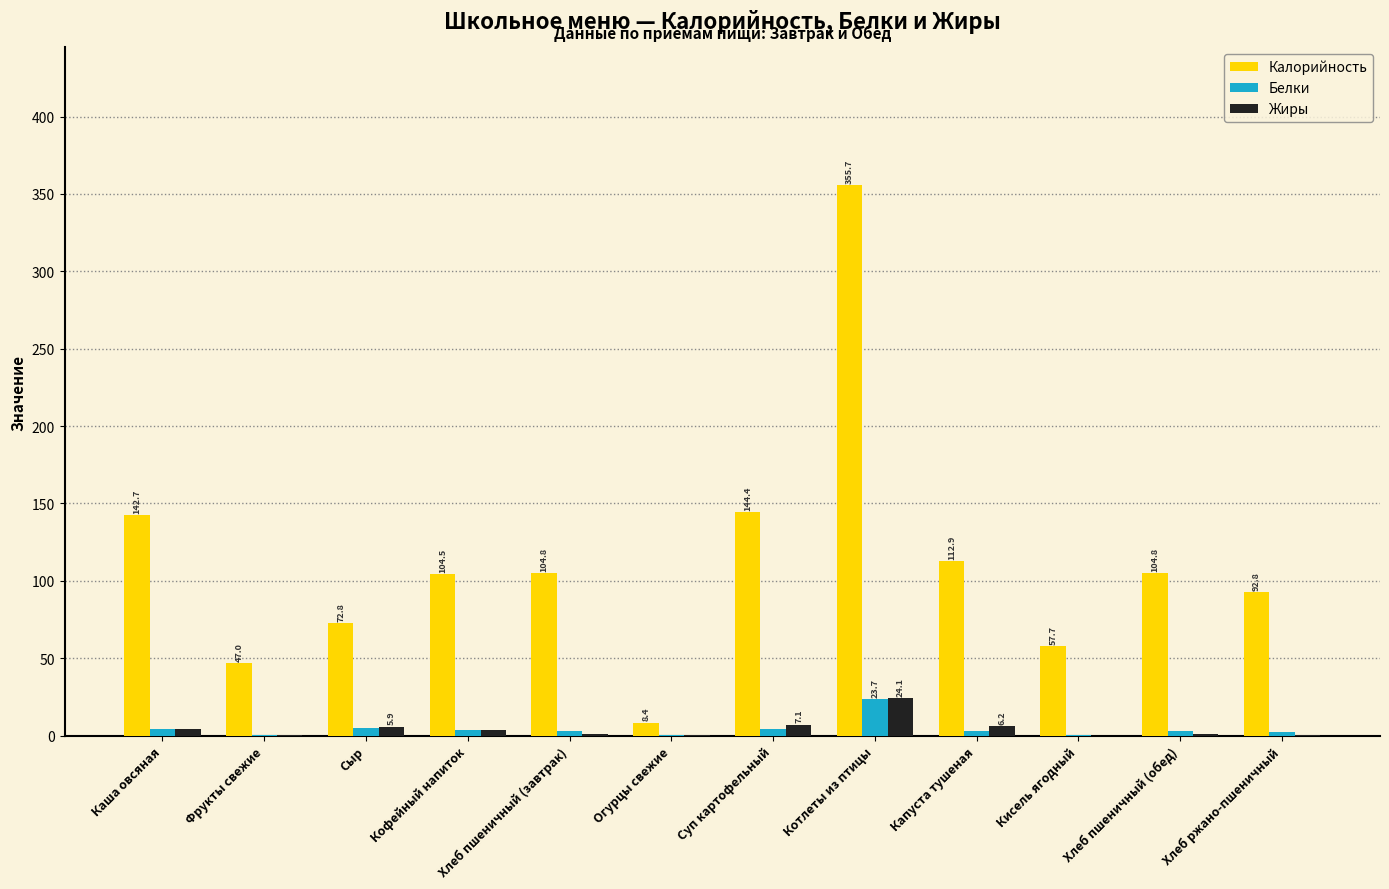

True or false: Калорийность has a value of 36.9 at Капуста тушеная.

False